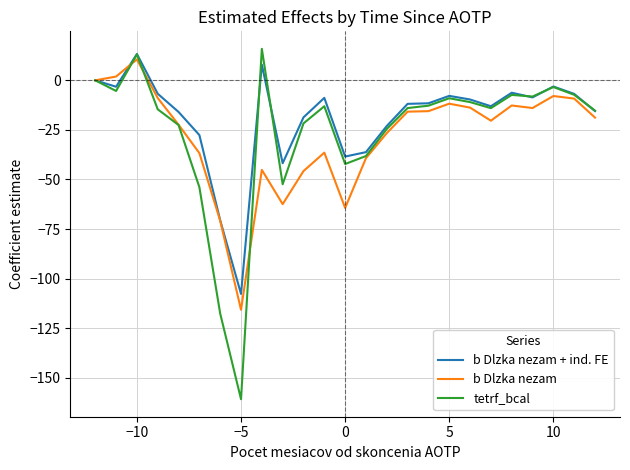

What is the greatest value displayed?

15.9